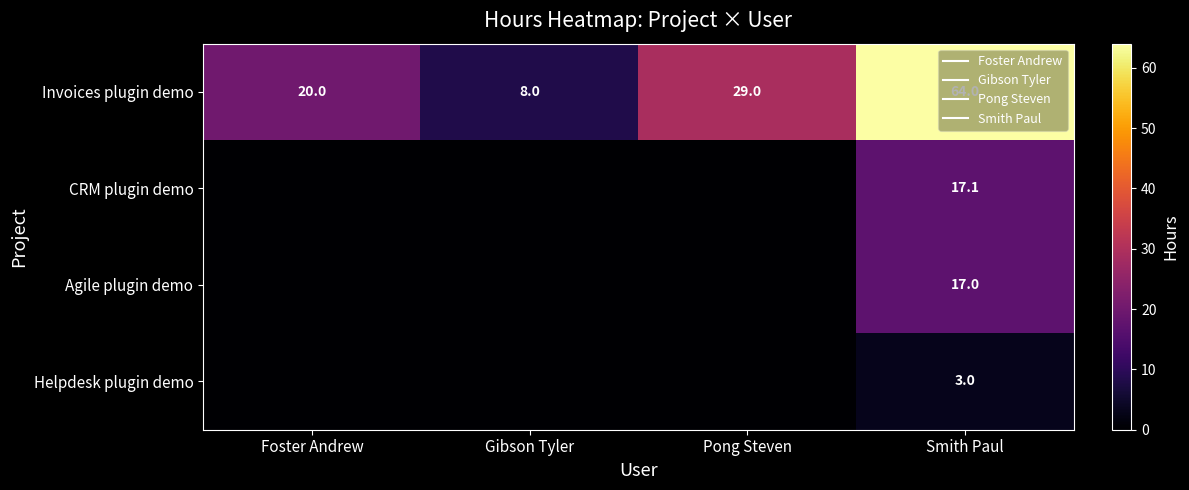

The Invoices plugin demo series shows 18.1 at Smith Paul. True or false?

False